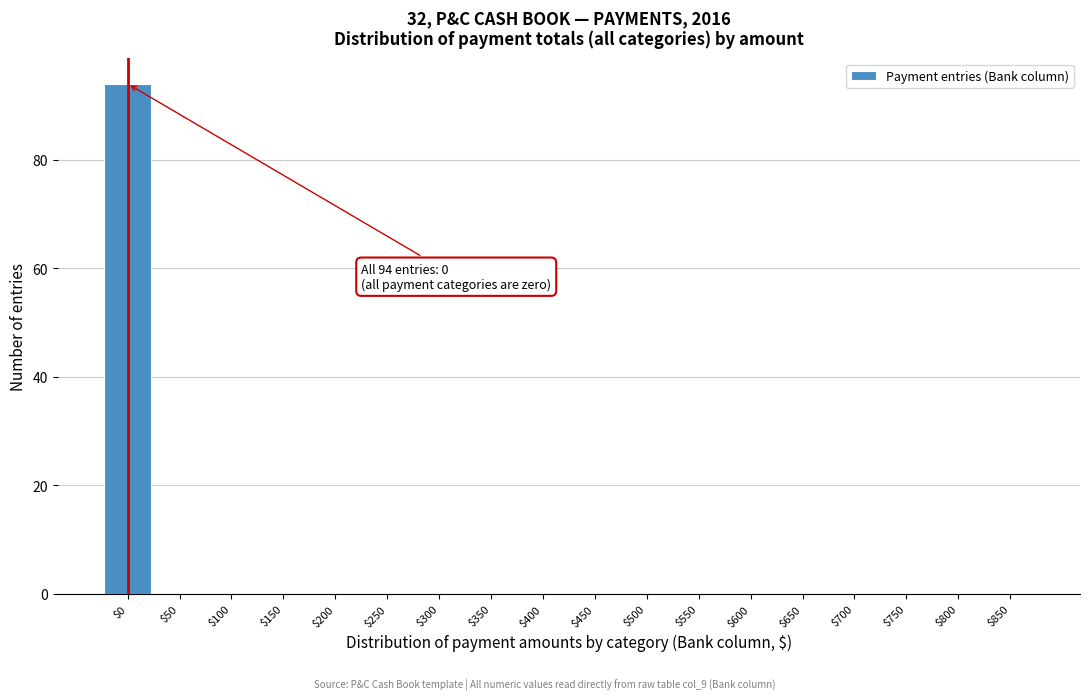

Which category has the highest value across all series?

$0